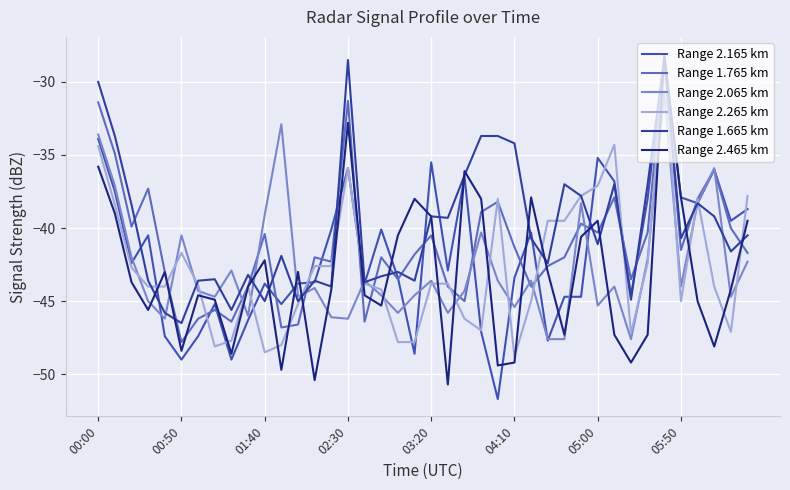

Is this an area chart (filled region under the line)?

No